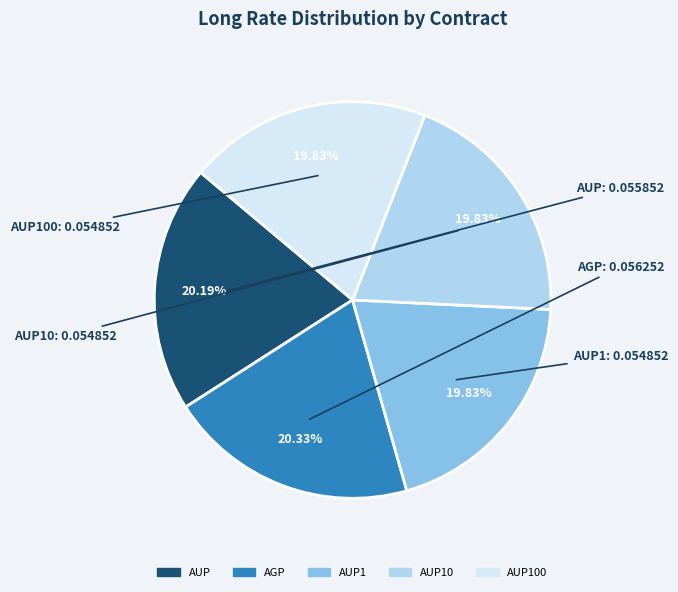

Does any single category account for the majority?

No